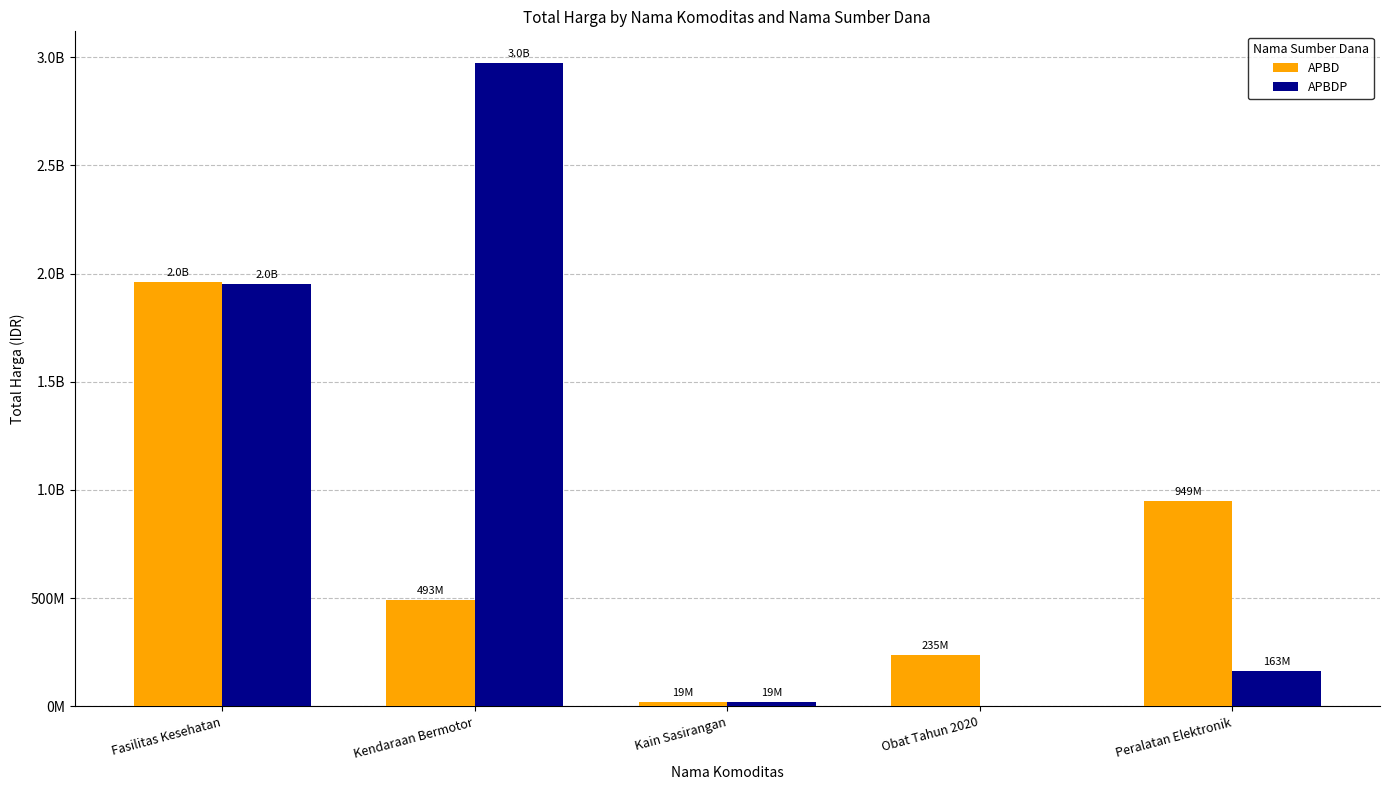

How many APBD values are between 235433110 and 948767000?

3